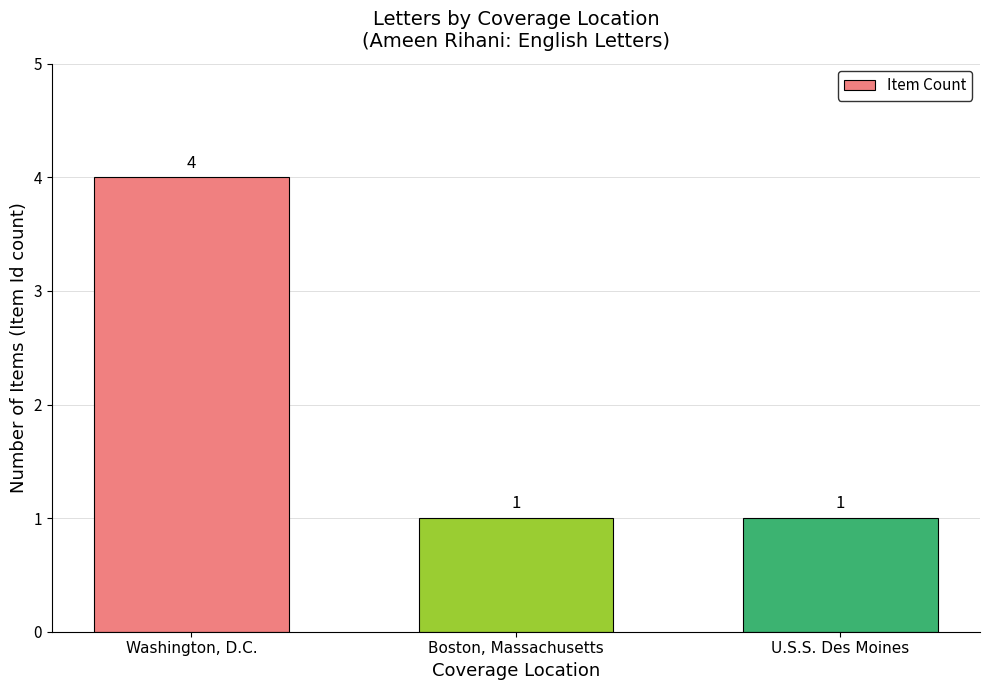

Does the chart contain stacked bars?

No